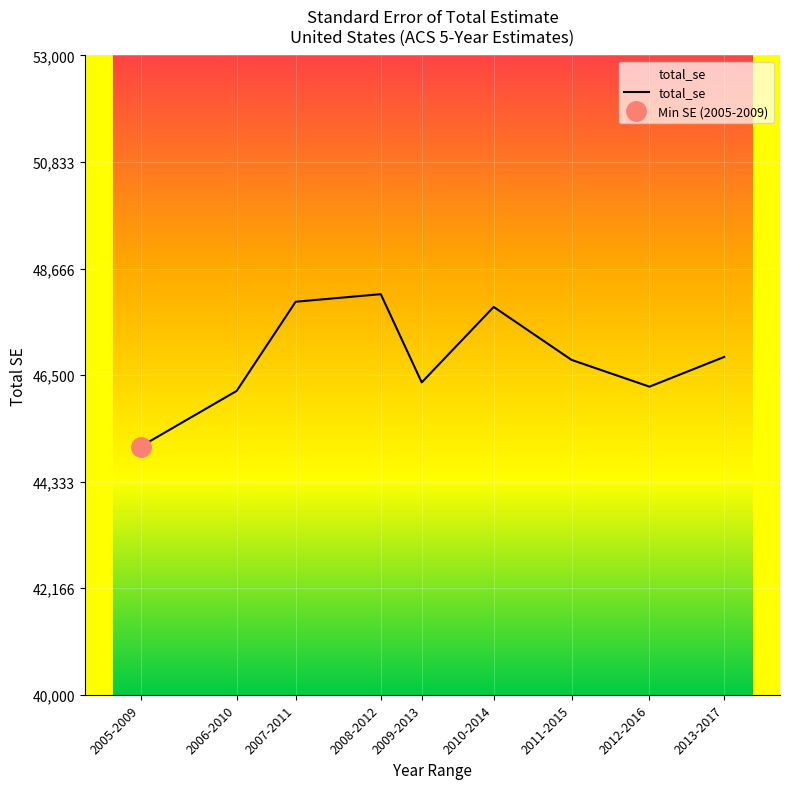

What is the sum of the values at 2005-2009 and 2013-2017?

91918.3